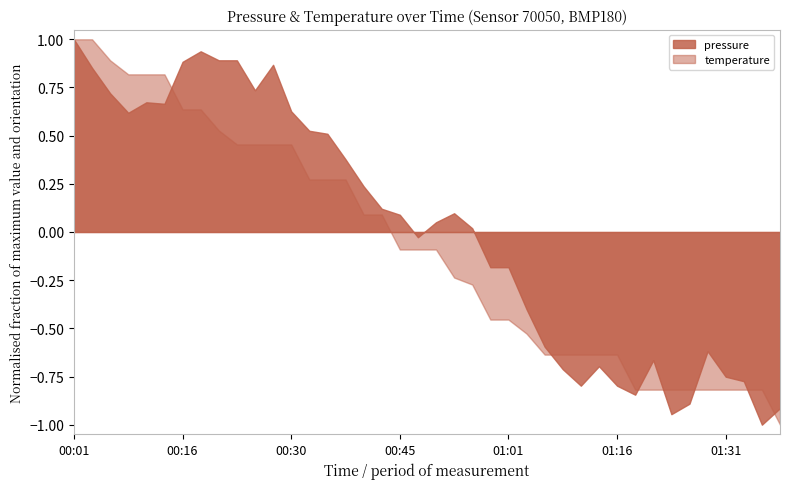

Which has a higher value, 00:28 or 01:28?

00:28